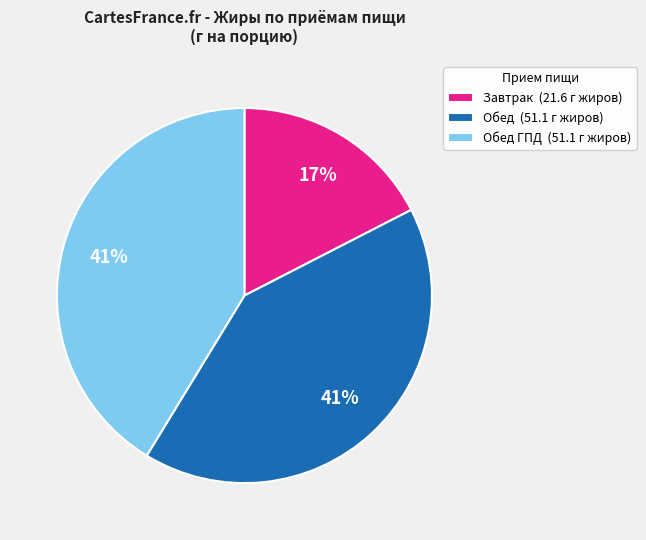

To the nearest percent, what is the difference between the largest and smallest slice percentages?

24%